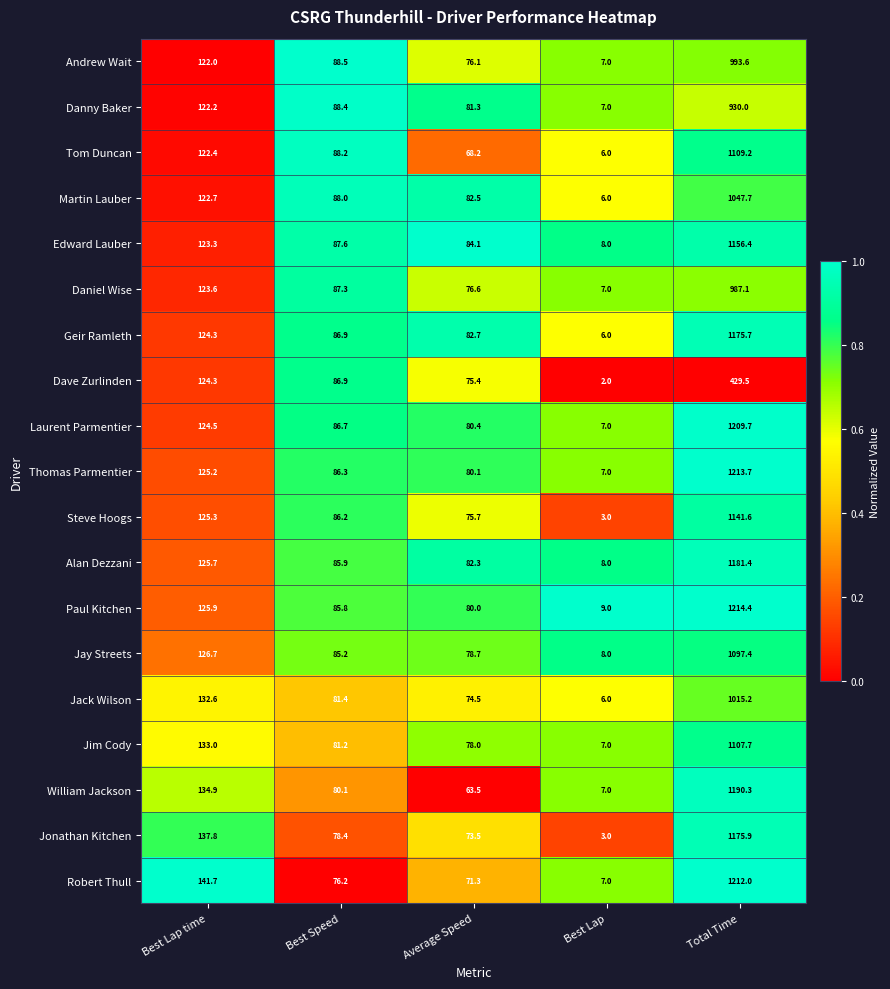

The value of Jack Wilson at Best Lap is 4.2. True or false?

False